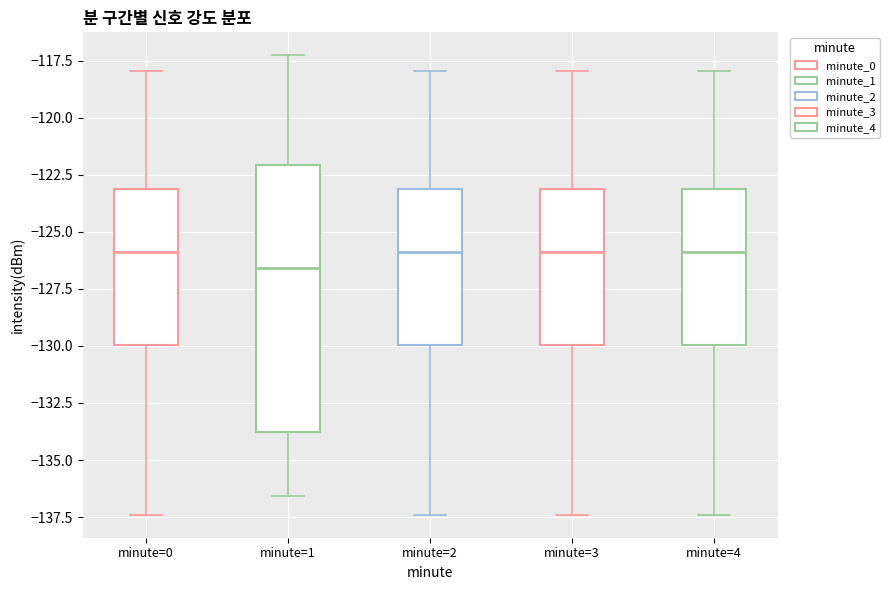

Where does the upper whisker of the box for minute=1 end on the y-axis? The values are not printed on the chart, so give them approximately, as read against the axis.

-117.5